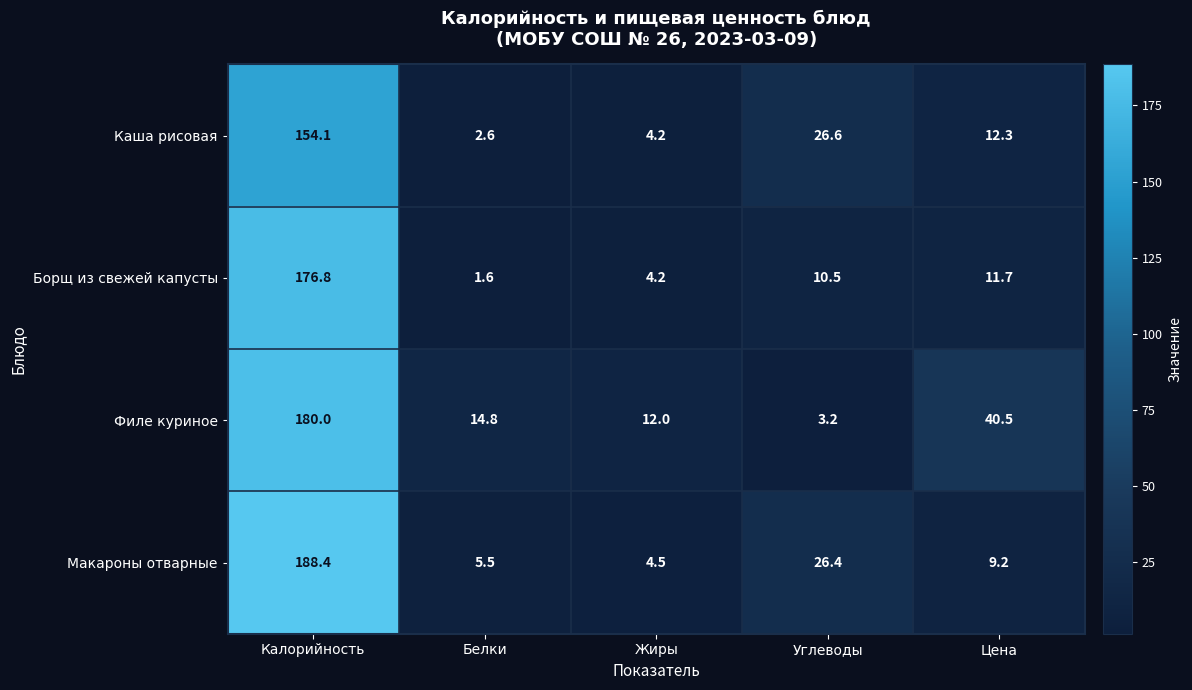

What is the smallest value displayed?

1.6